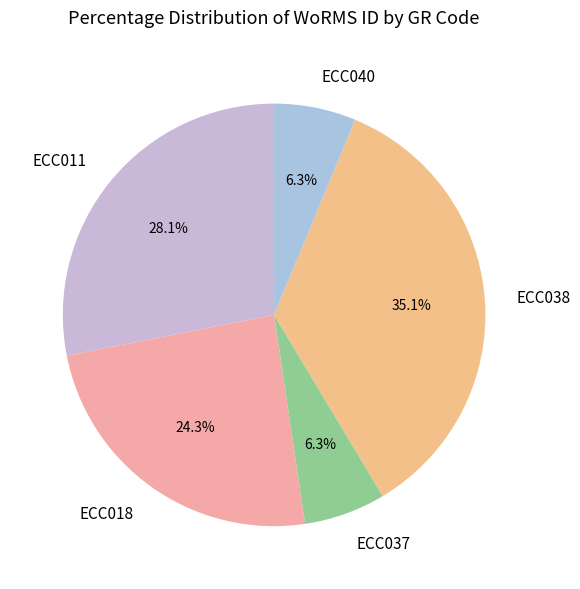

Count the number of slices in the pie.

5